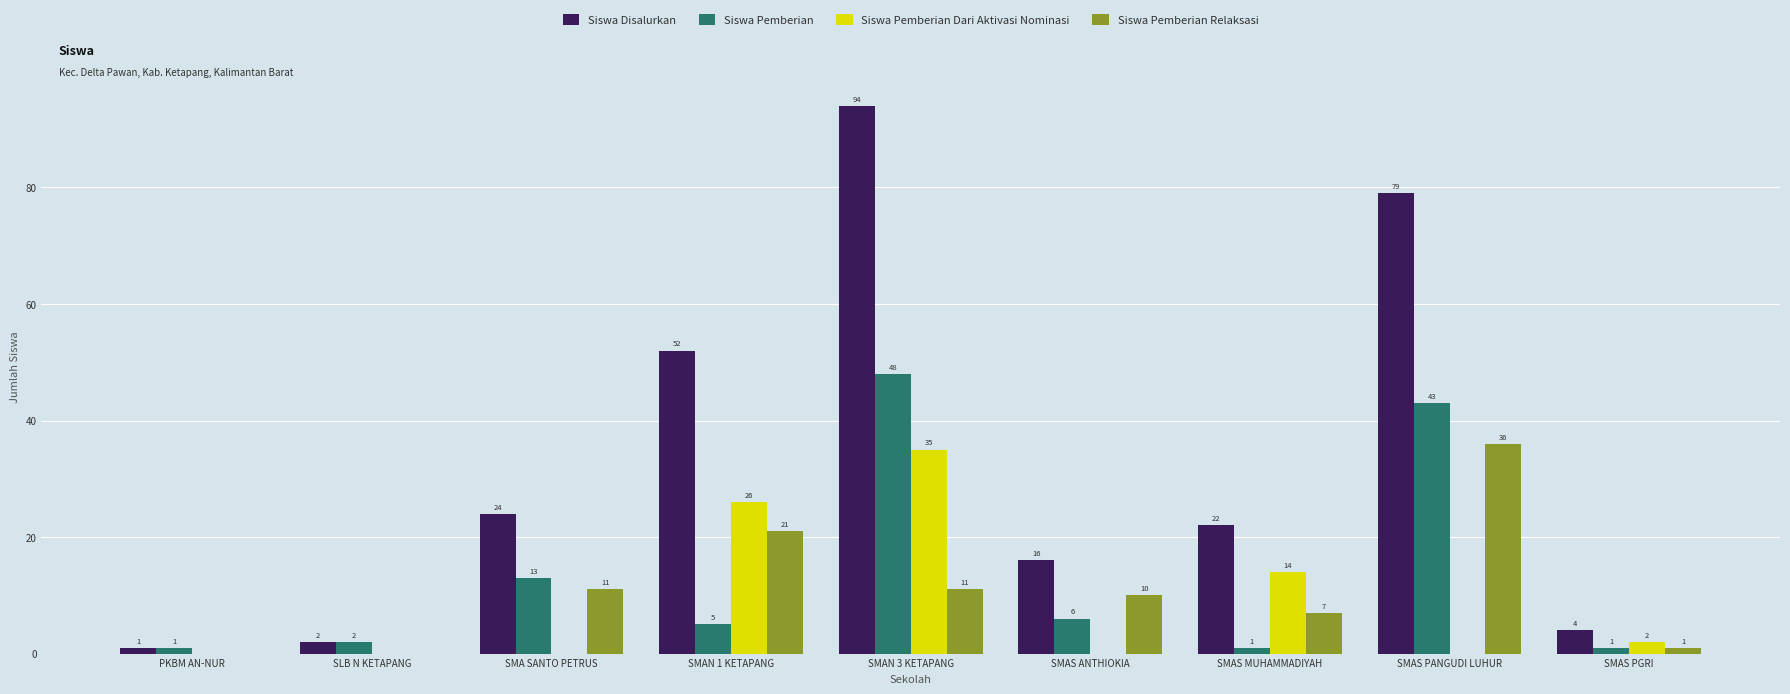

What is the total value across all series at SMAN 3 KETAPANG?

188